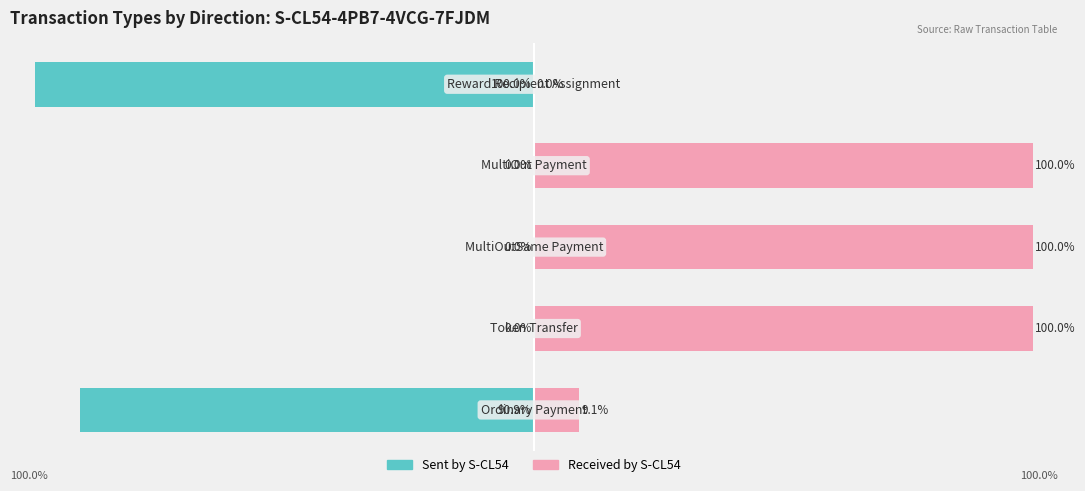

Rank the series by their maximum value, from highest to lowest.

Received by S-CL54, Sent by S-CL54